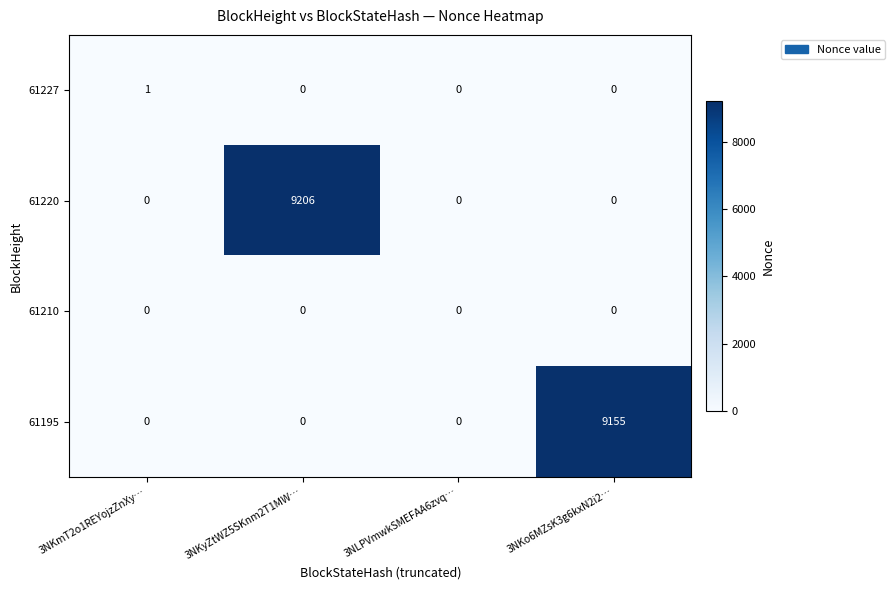

Count the number of categories in the chart.

4